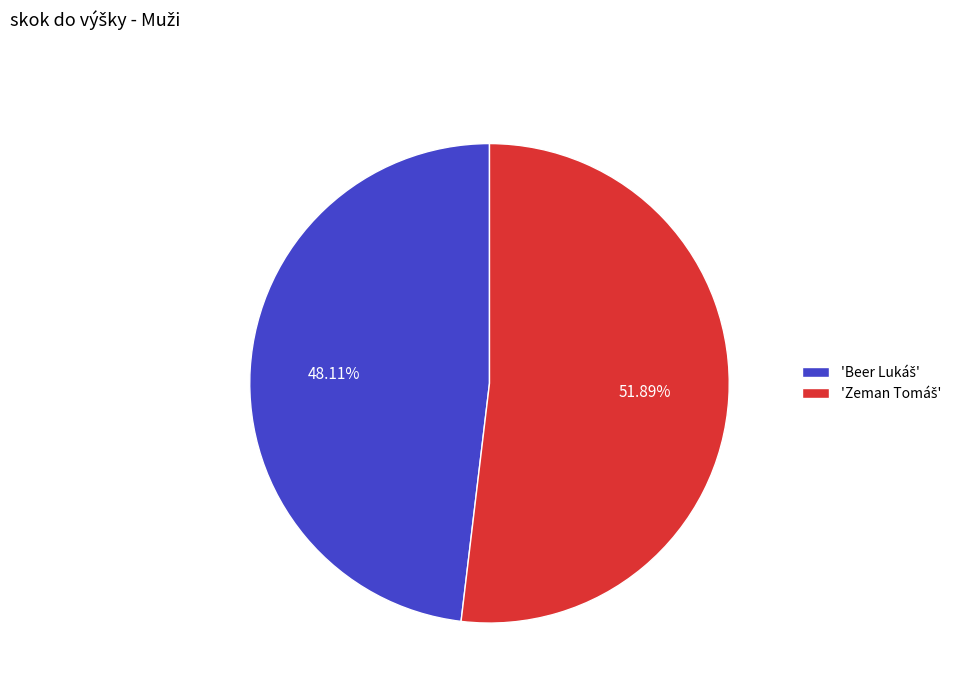

Is there a majority slice in this chart?

Yes